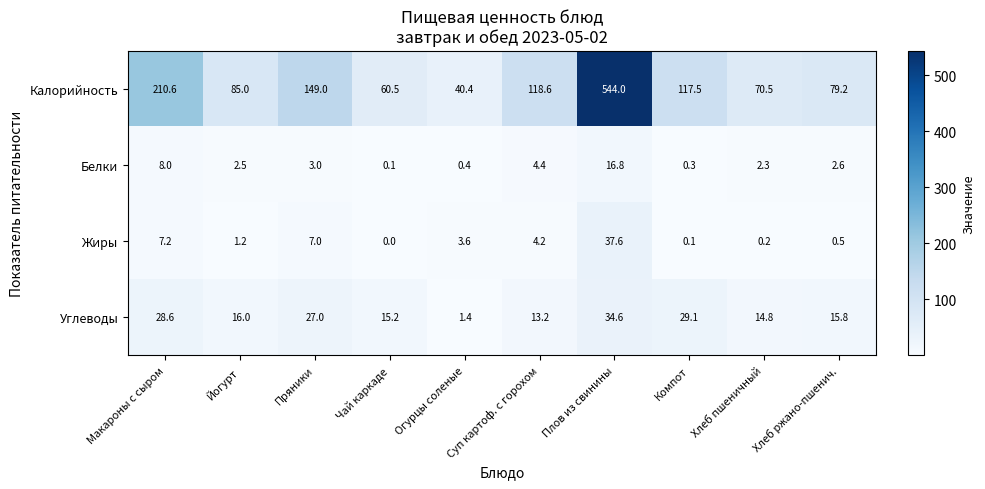

The Углеводы series shows 46.6 at Плов из свинины. True or false?

False